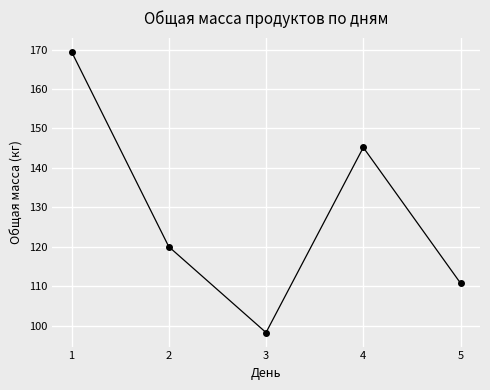

At which category does the data reach its first local peak?

4